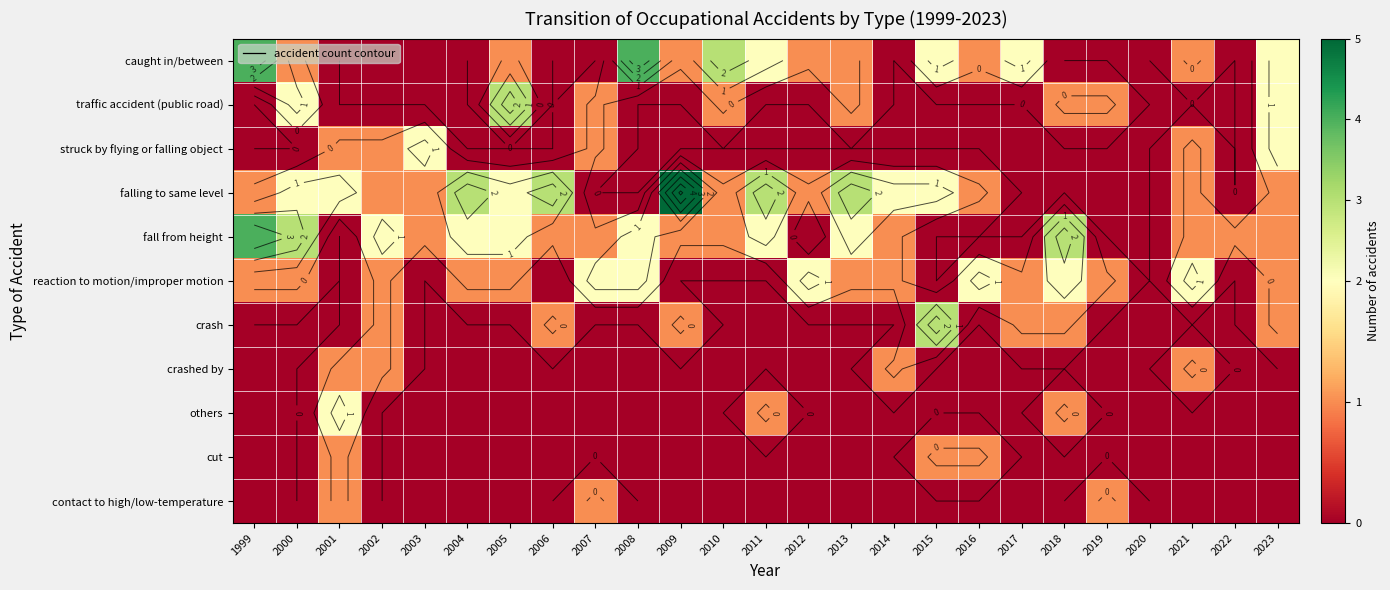

Rank the series by their maximum value, from lowest to highest.

crashed by, cut, contact to high/low-temperature, struck by flying or falling object, reaction to motion/improper motion, others, traffic accident (public road), crash, caught in/between, fall from height, falling to same level